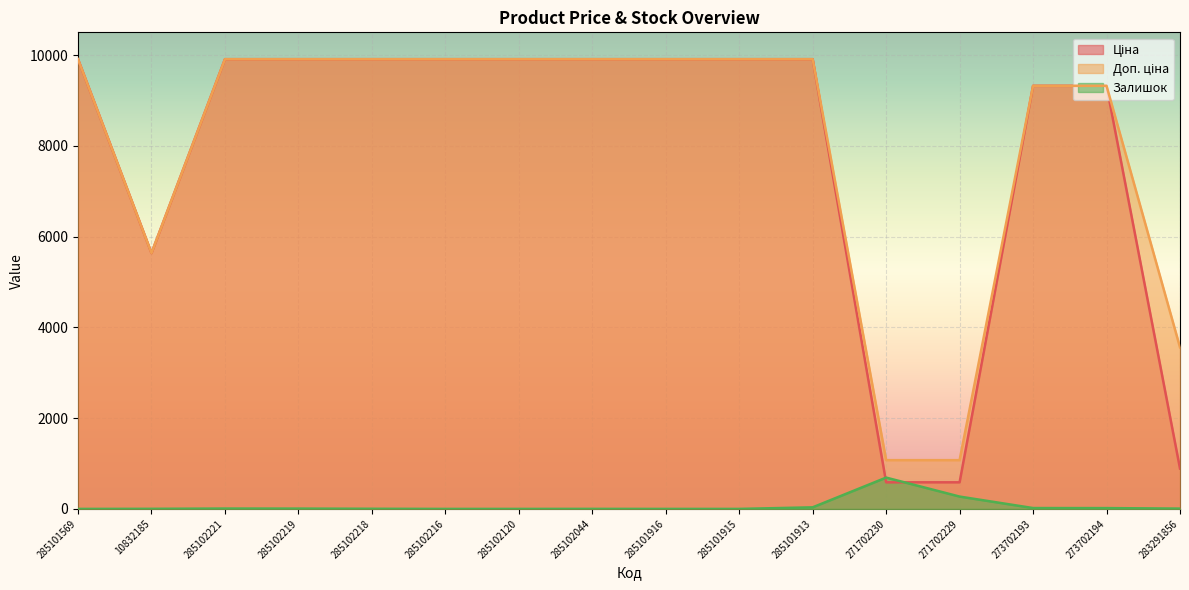

What is the difference between the second highest and minimum values in the Залишок series?

272.0